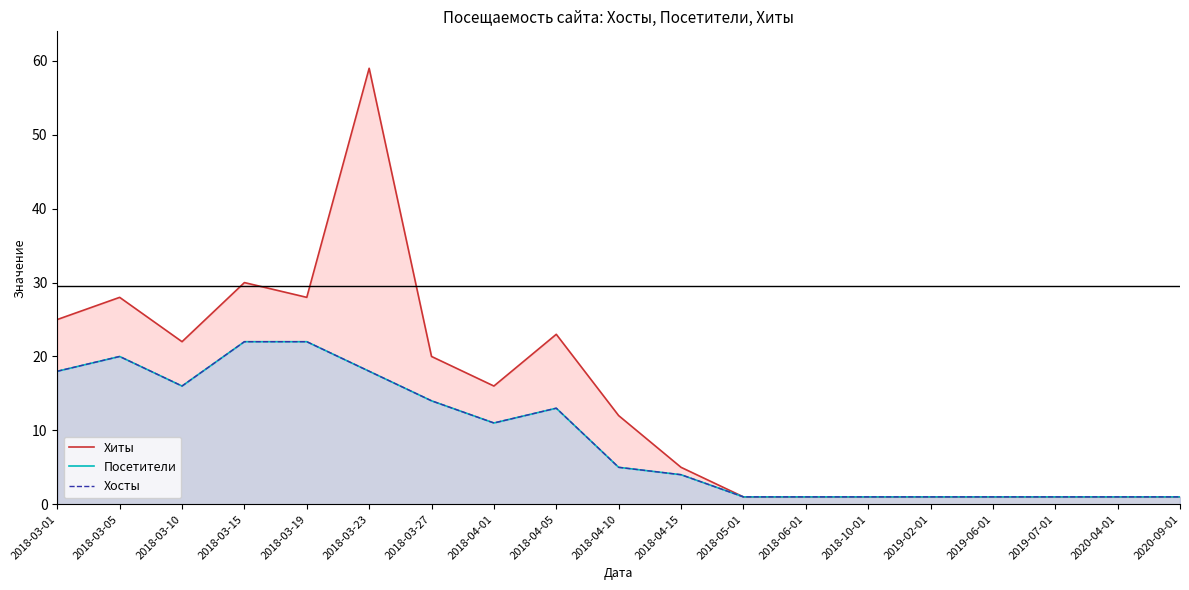

What is the label of the 1st point from the right?

2020-09-01